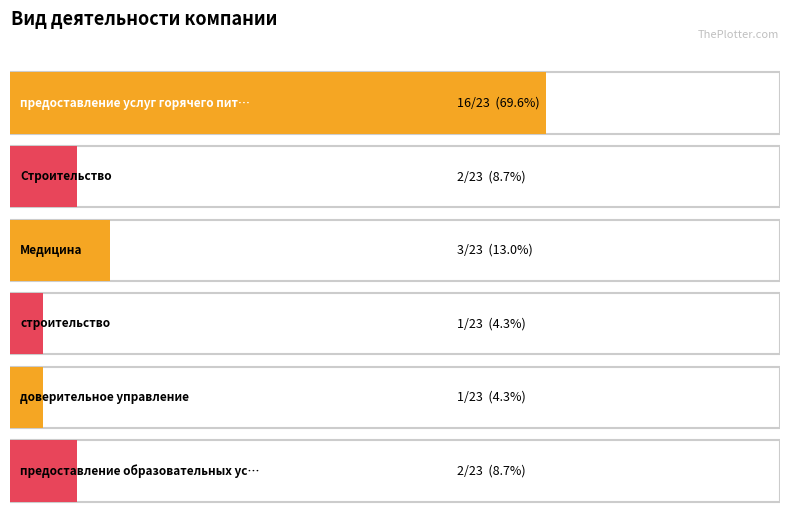

What is the change in value from предоставление услуг горячего питания to доверительное управление?

-15